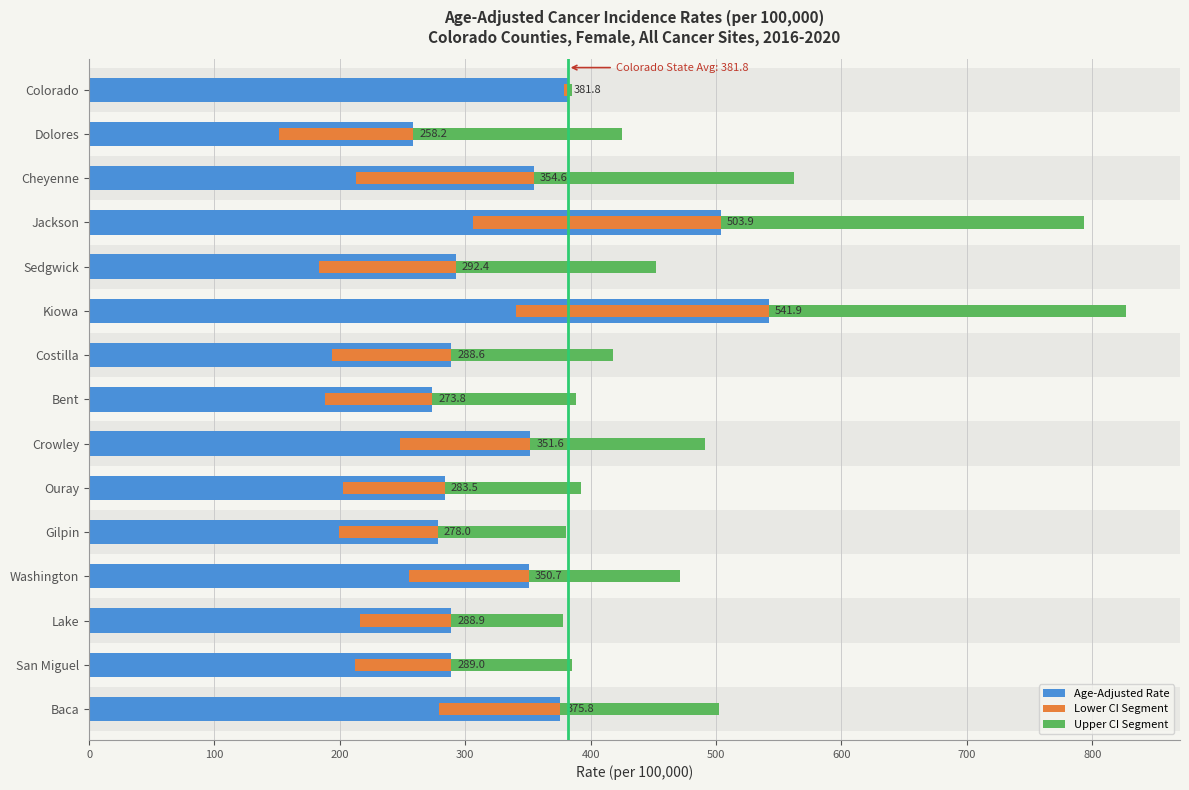

Is it true that CI Upper Segment equals 89.3 at Lake?

True